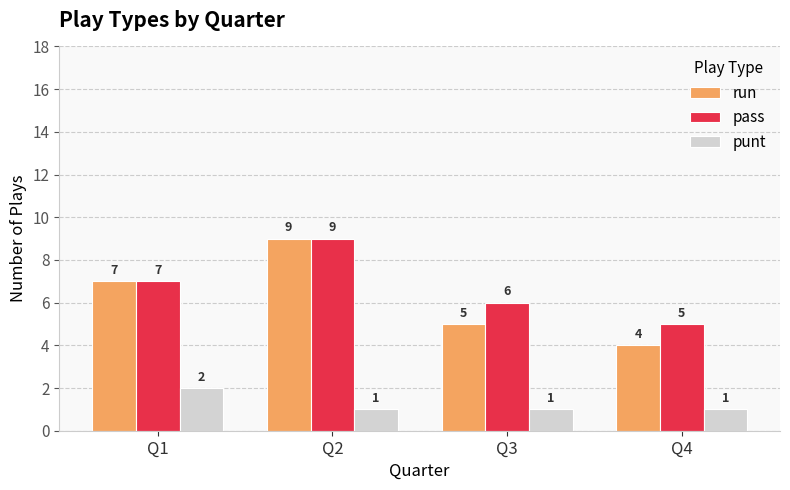

At Q4, list the series in order from smallest to largest.

punt, run, pass